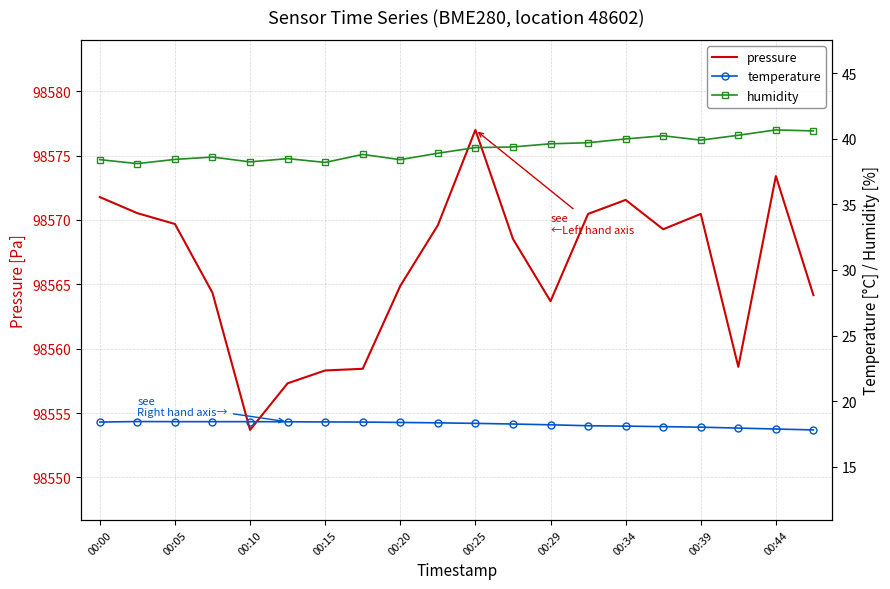

True or false: humidity has more than 0 points higher than both neighbors.

True